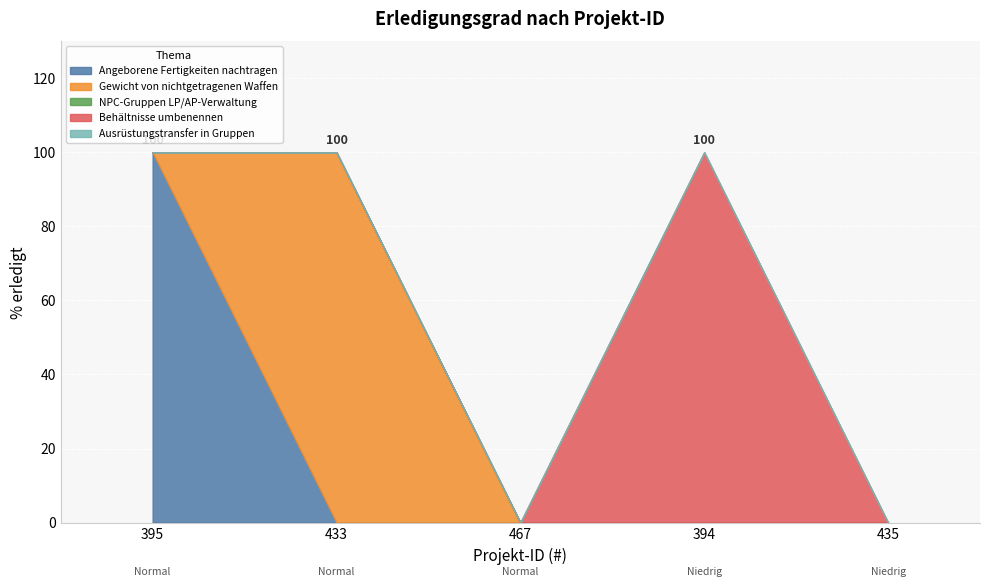

True or false: the data shows 100 at 395.

True